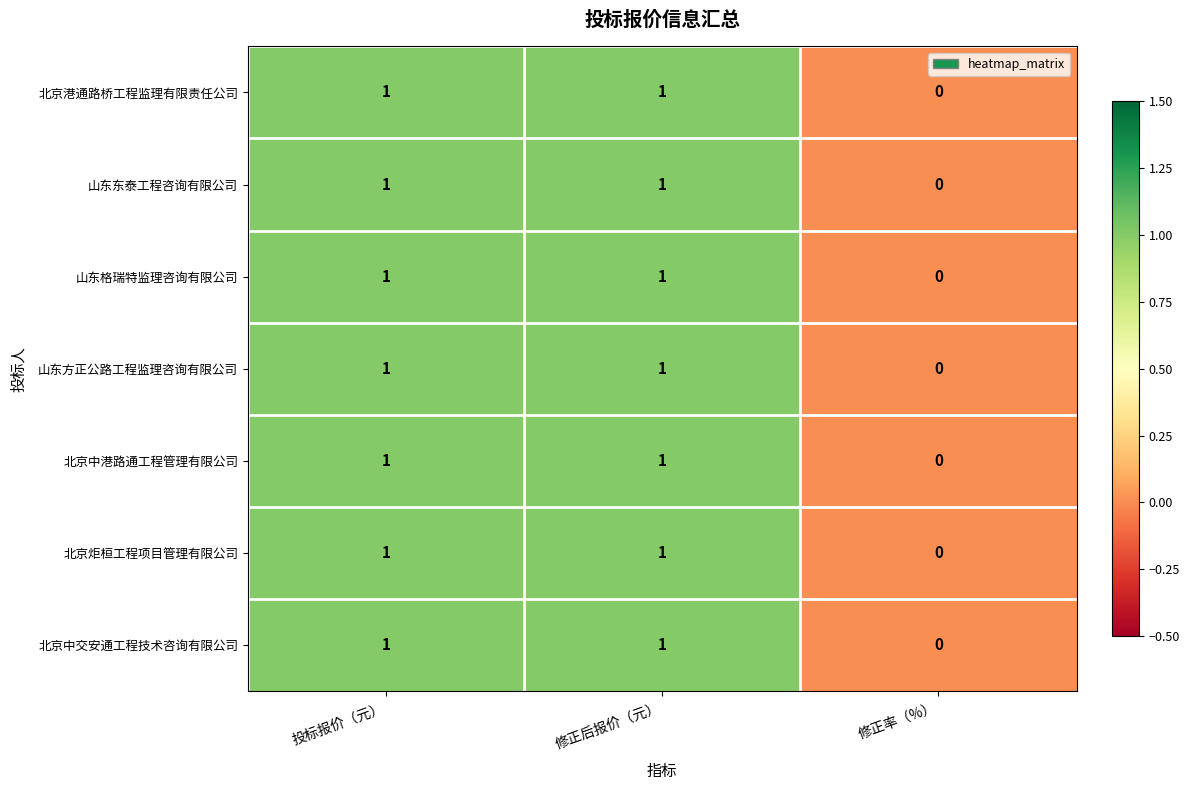

Which category has the lowest value in the 山东东泰工程咨询有限公司 series?

修正率（%）